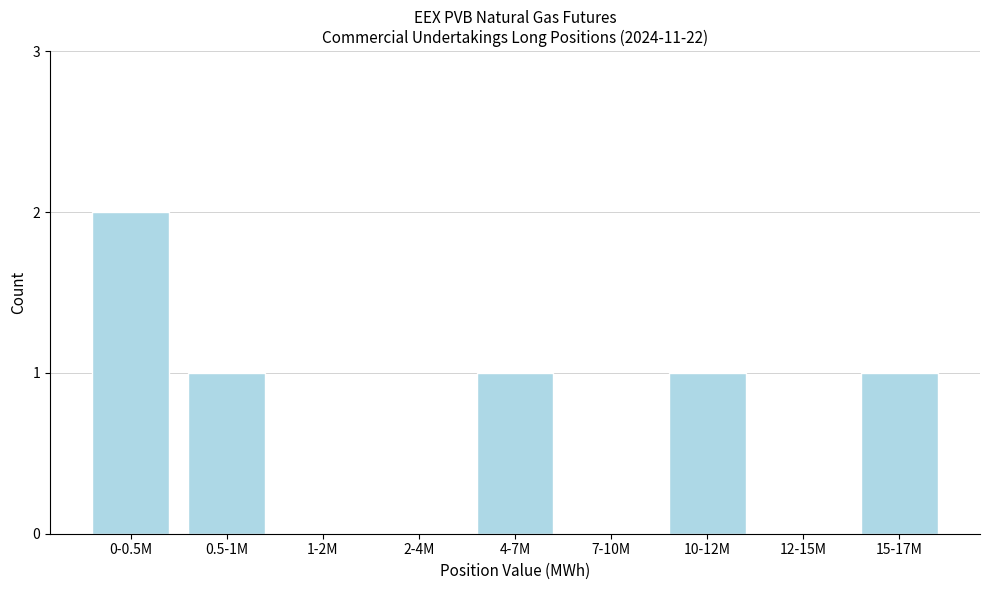

Reading left to right, list all the values displayed in this chart.

0-0.5M=2	0.5-1M=1	1-2M=0	2-4M=0	4-7M=1	7-10M=0	10-12M=1	12-15M=0	15-17M=1